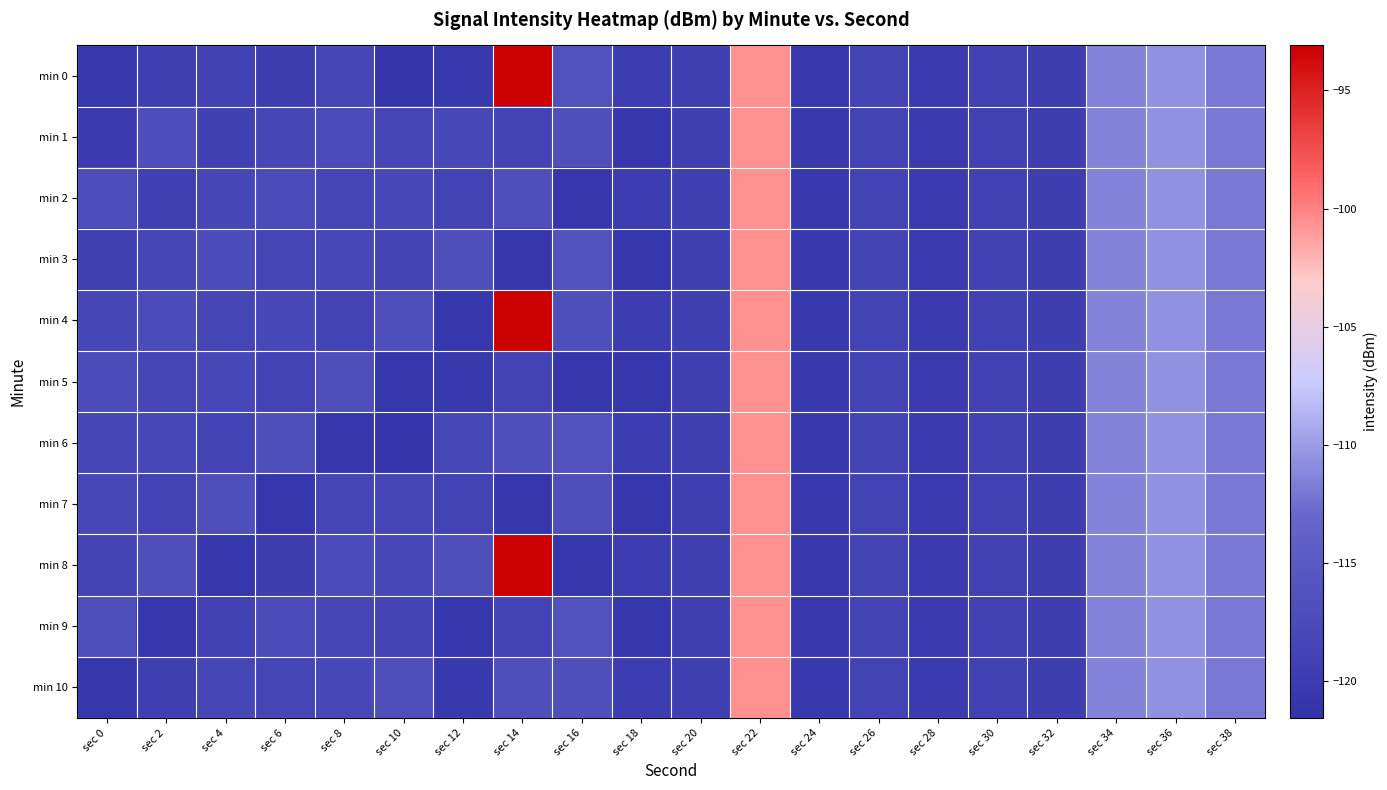

What is the maximum value shown in the chart?

-93.1